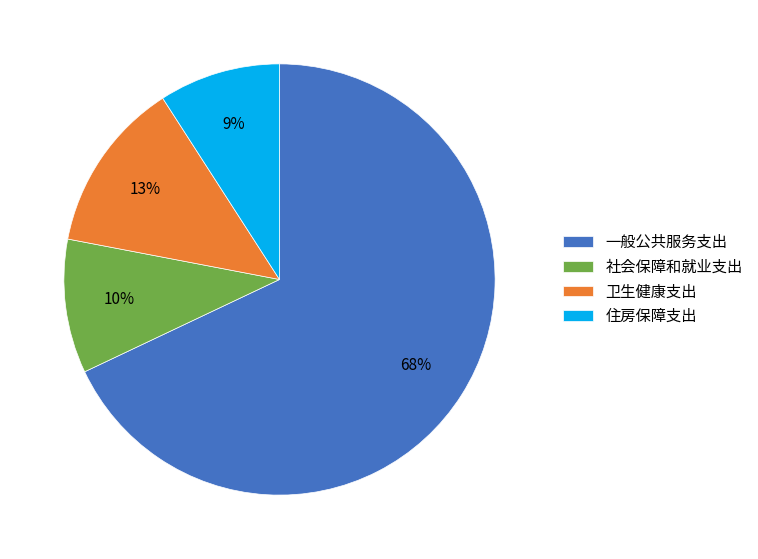

To the nearest percent, what portion does 社会保障和就业支出 represent?

10%